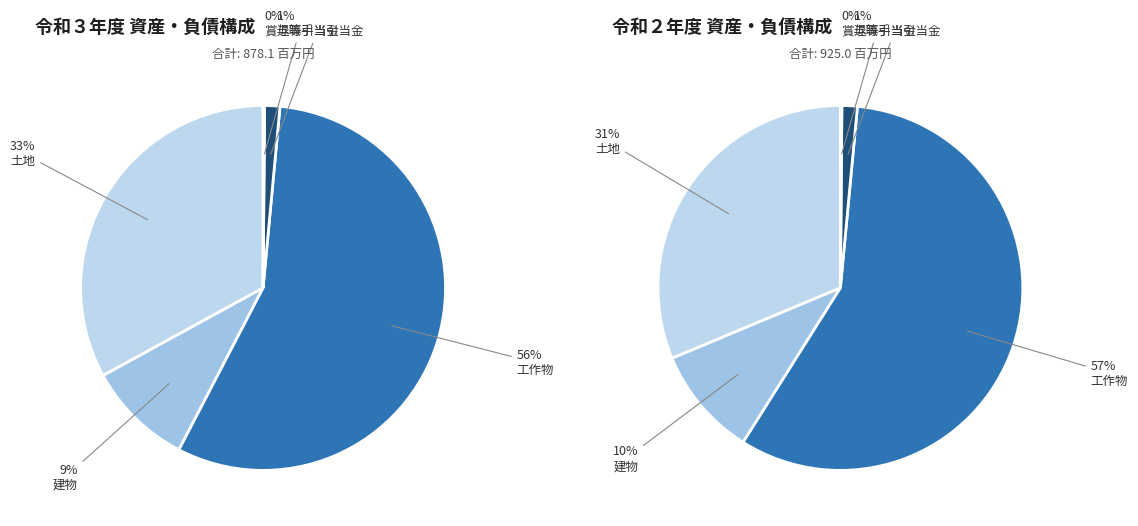

Does 工作物 represent more than half of the total?

Yes